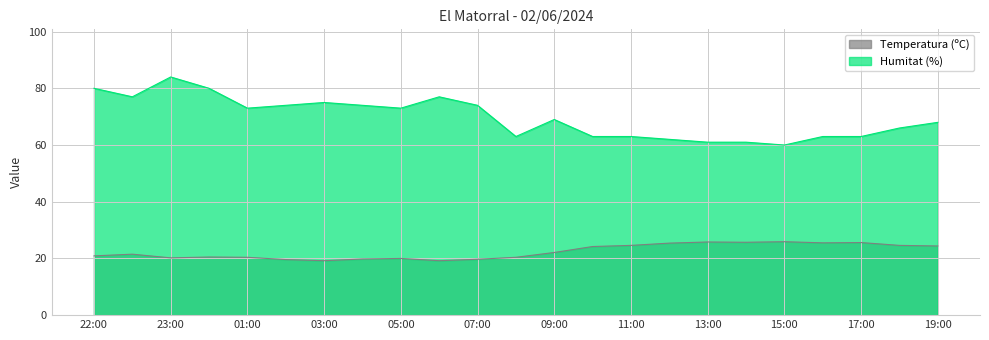

Reading right to left, transcribe all the data shown in this chart.

Temperatura (ºC): 19:00=24.4	18:00=24.6	17:00=25.6	16:00=25.5	15:00=25.9	14:00=25.7	13:00=25.8	12:00=25.4	11:00=24.6	10:00=24.2	09:00=22.1	08:00=20.4	07:00=19.7	06:00=19.2	05:00=20.0	04:00=19.8	03:00=19.2	02:00=19.6	01:00=20.4	00:00=20.5	23:00=20.2	21:00=21.5	22:00=20.9
Humitat (%): 19:00=68.0	18:00=66.0	17:00=63.0	16:00=63.0	15:00=60.0	14:00=61.0	13:00=61.0	12:00=62.0	11:00=63.0	10:00=63.0	09:00=69.0	08:00=63.0	07:00=74.0	06:00=77.0	05:00=73.0	04:00=74.0	03:00=75.0	02:00=74.0	01:00=73.0	00:00=80.0	23:00=84.0	21:00=77.0	22:00=80.0